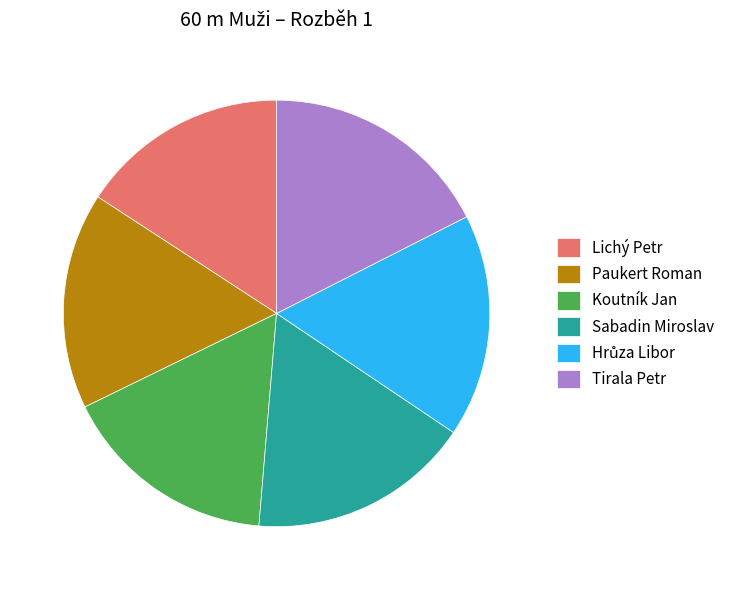

Count the number of slices in the pie.

6